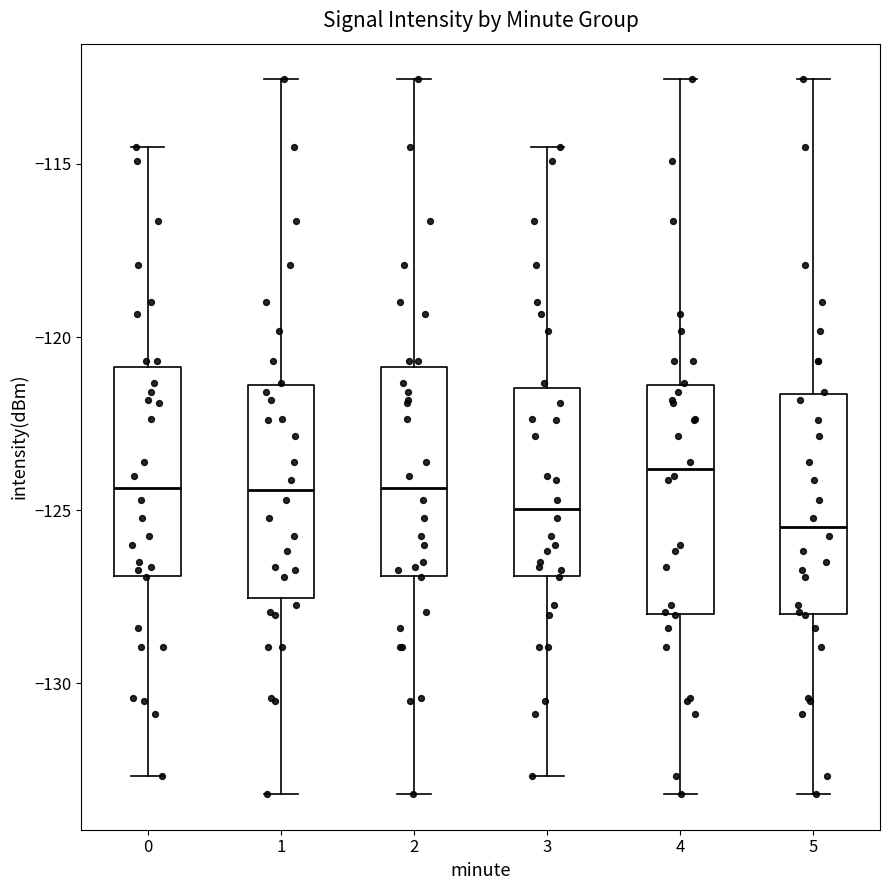

Reading left to right, transcribe this box plot: for each box, give where its median line is, the range the box spans, and where its two whiskers end, as read against the y-axis. The values are not printed on the chart, so give them approximately, as read against the axis.

0: median -124.5, box -127.0 to -121.0, whiskers -132.5 to -114.5
1: median -124.5, box -127.5 to -121.5, whiskers -133.0 to -112.5
2: median -124.5, box -127.0 to -121.0, whiskers -133.0 to -112.5
3: median -125.0, box -127.0 to -121.5, whiskers -132.5 to -114.5
4: median -124.0, box -128.0 to -121.5, whiskers -133.0 to -112.5
5: median -125.5, box -128.0 to -121.5, whiskers -133.0 to -112.5